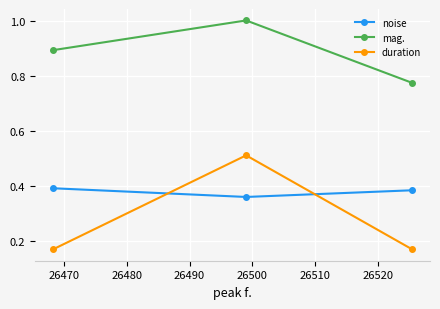

What is the maximum value for mag.?

1.0